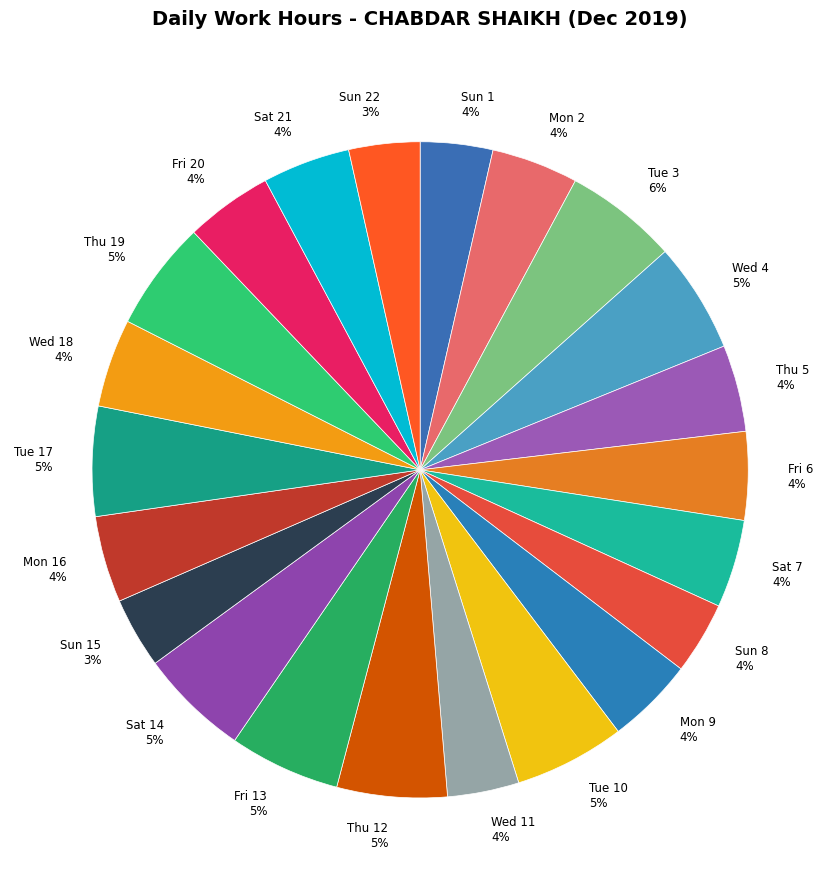

Do Sat 14 and Mon 2 together represent more than half of the pie?

No